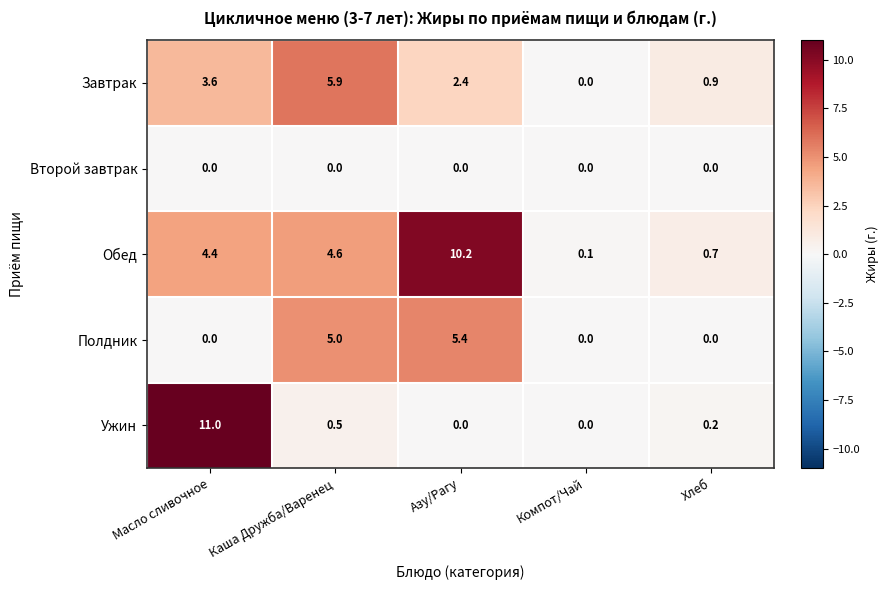

Which series has the largest total across all categories?

Обед